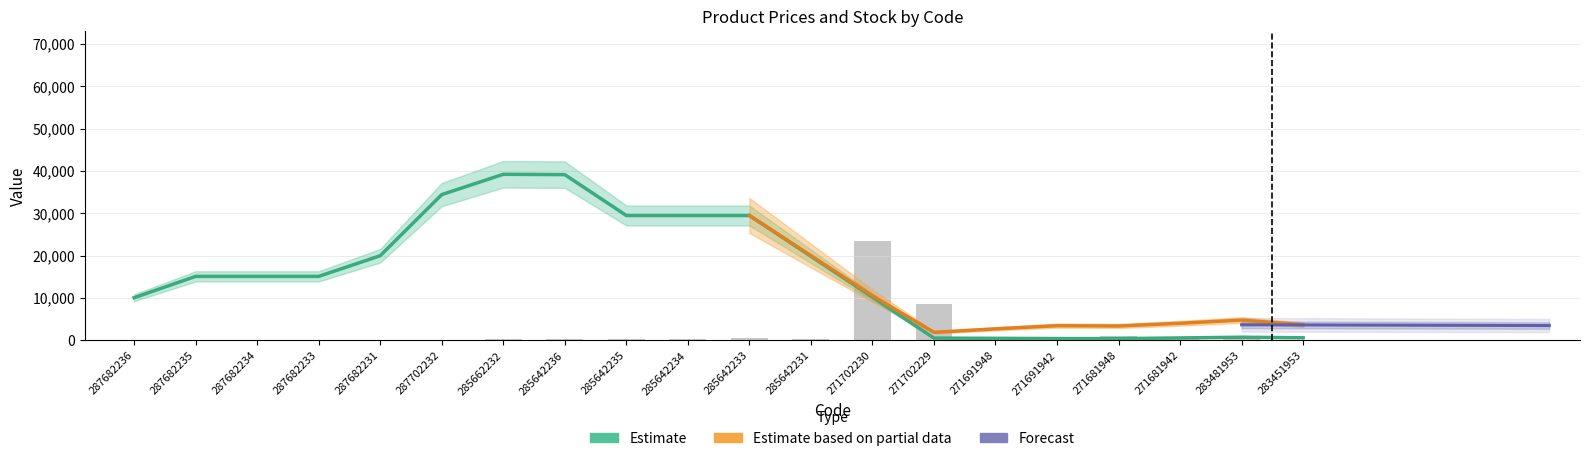

Which category has the highest value across all series?

285662232